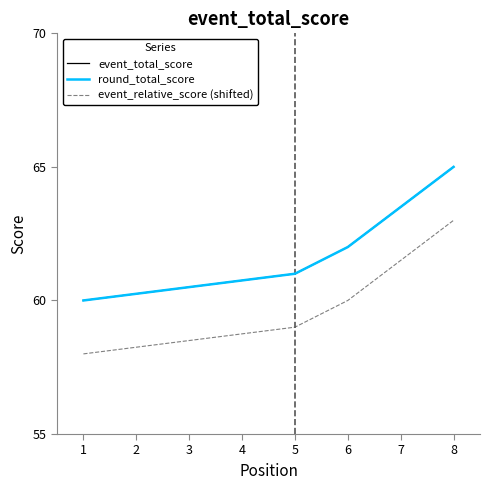

True or false: event_relative_score (shifted) and event_total_score intersect in this chart.

False